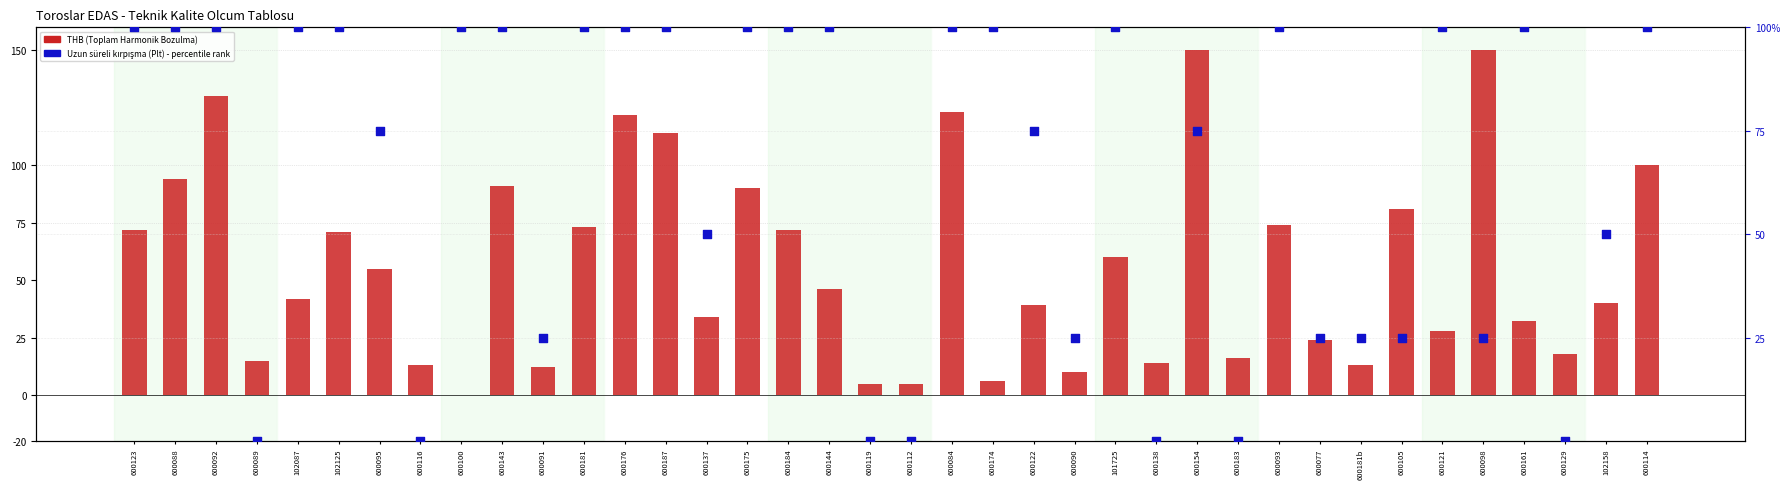

At how many categories does at least one series exceed 113?

6